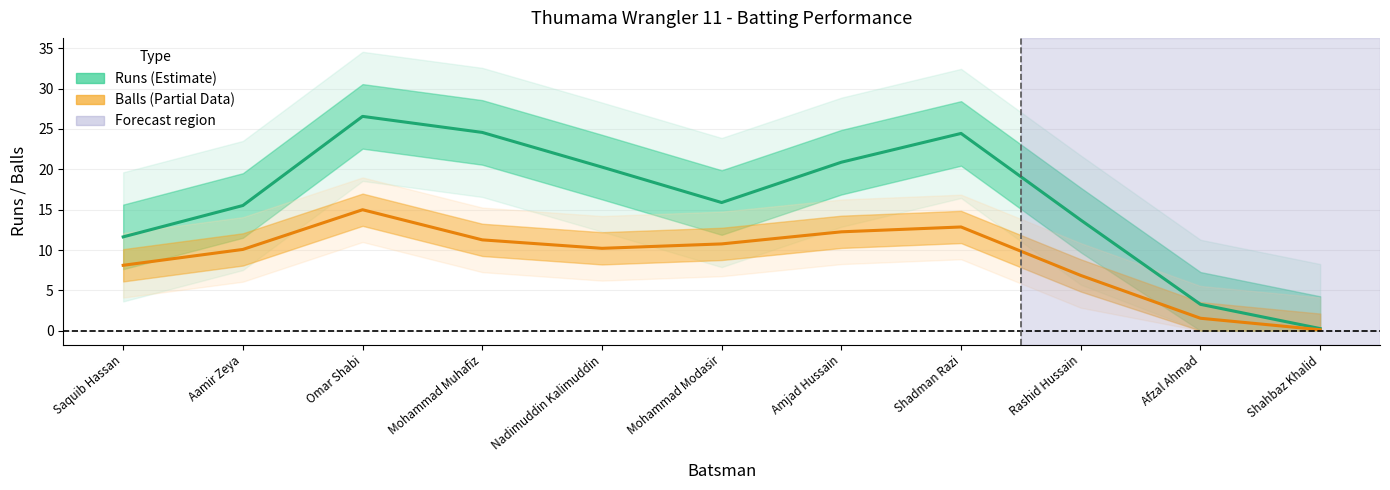

What is the spread (max minus min) of values at Aamir Zeya?

5.4